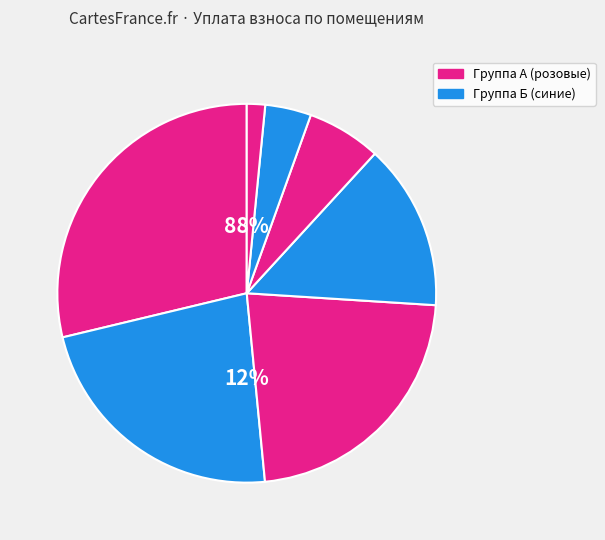

What is the ratio of the value at 6 to the value at 5?

0.6